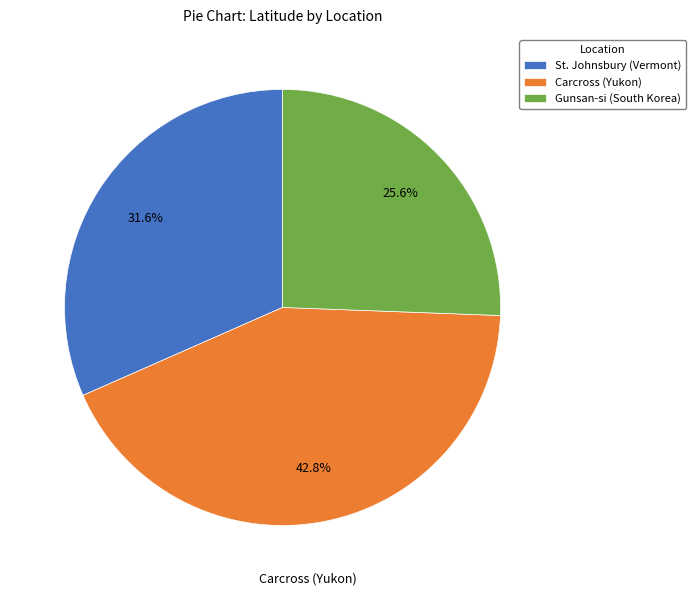

True or false: St. Johnsbury (Vermont) accounts for 44% of the total.

False